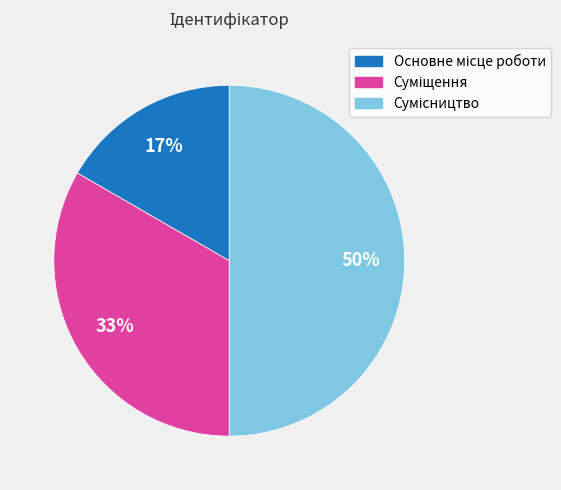

To the nearest percent, what is the difference between the largest and smallest slice percentages?

33%